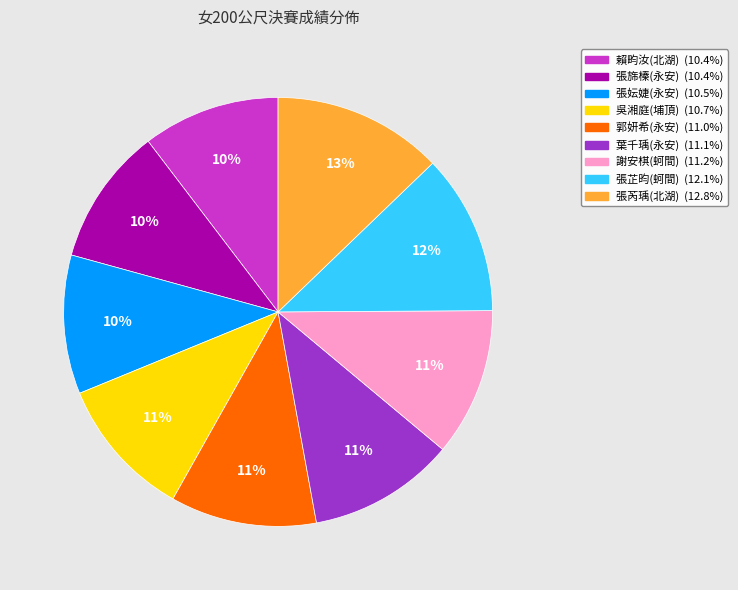

To the nearest percent, what percentage of the pie is 賴畇汝(北湖)?

10%